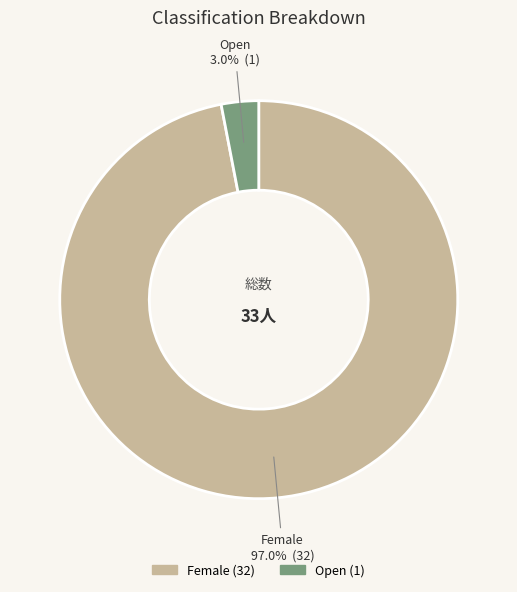

Does Female account for over 50% of the chart?

Yes